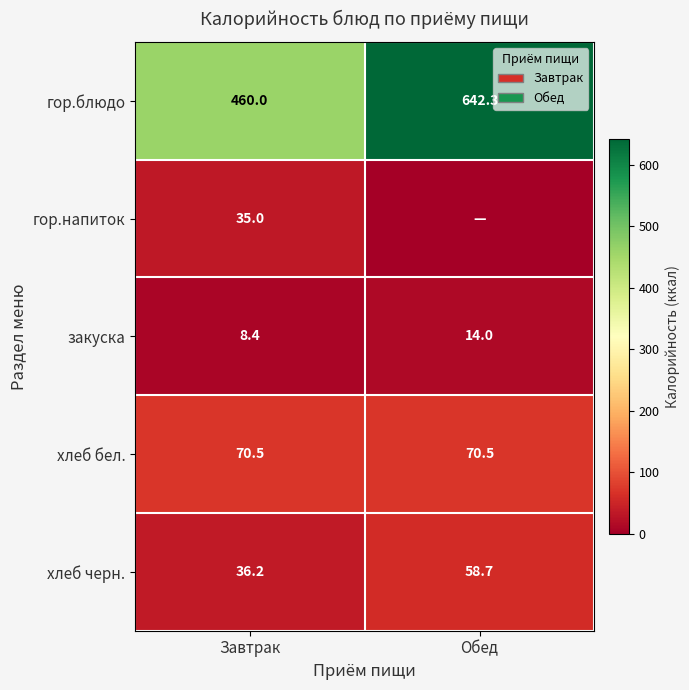

The value of хлеб бел. at Завтрак is 70.5. True or false?

True